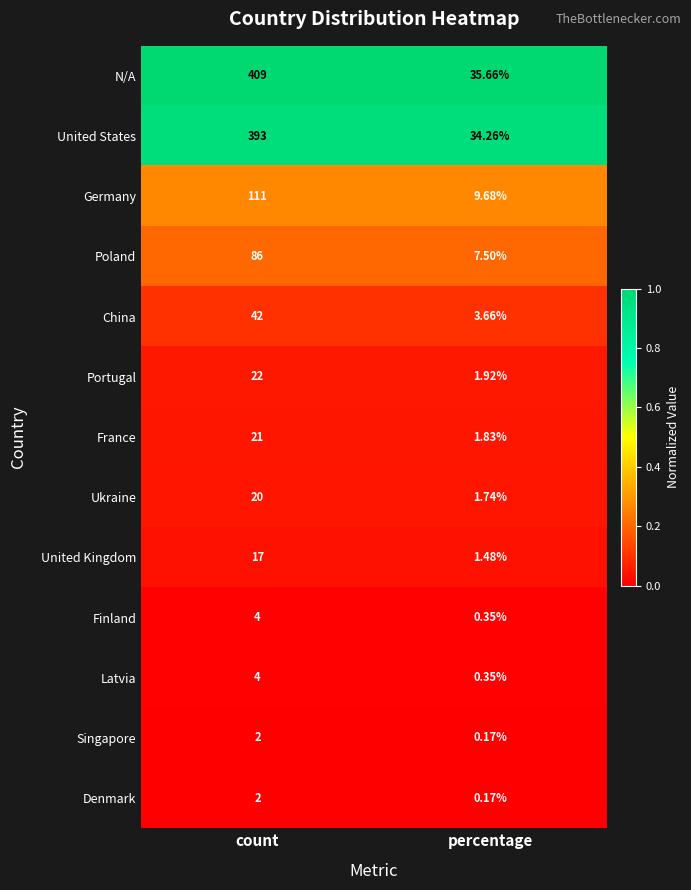

Between count and percentage, which series saw the biggest shift?

N/A